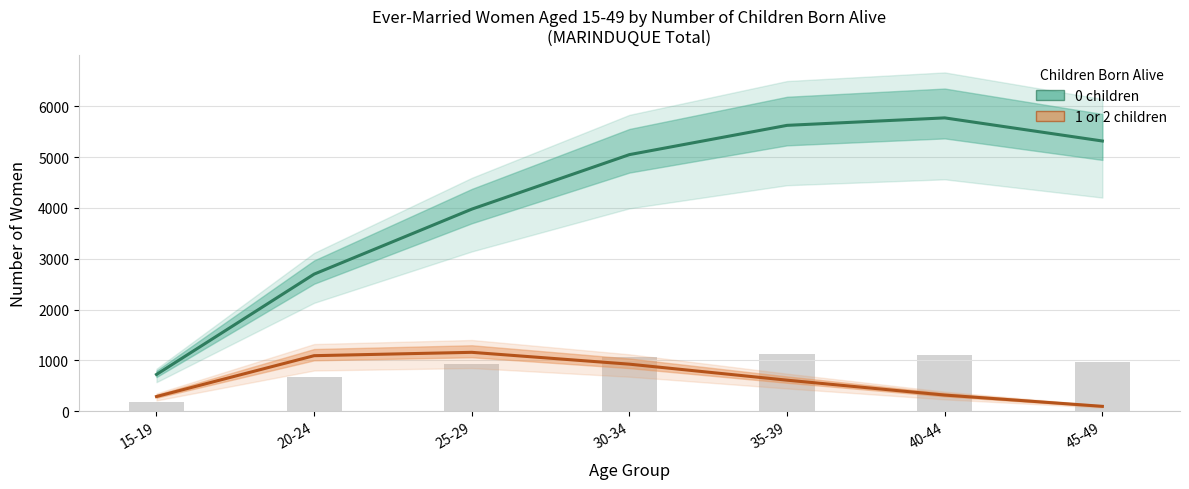

What position from the right is 45-49?

1